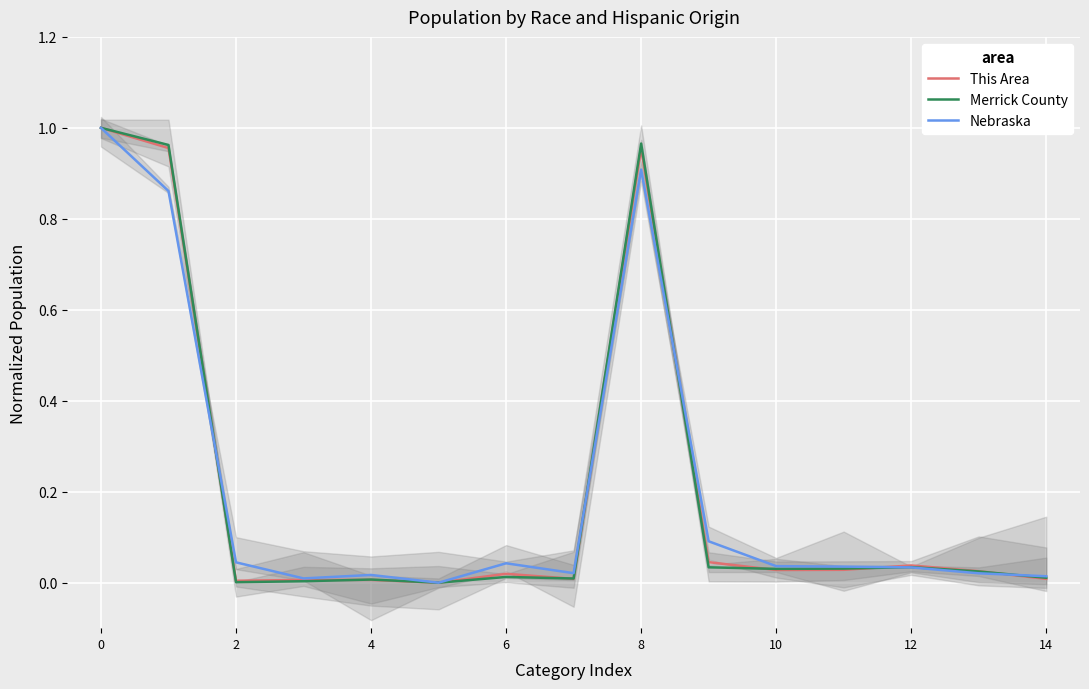

Rank the series at 0 from lowest to highest value.

This Area, Merrick County, Nebraska